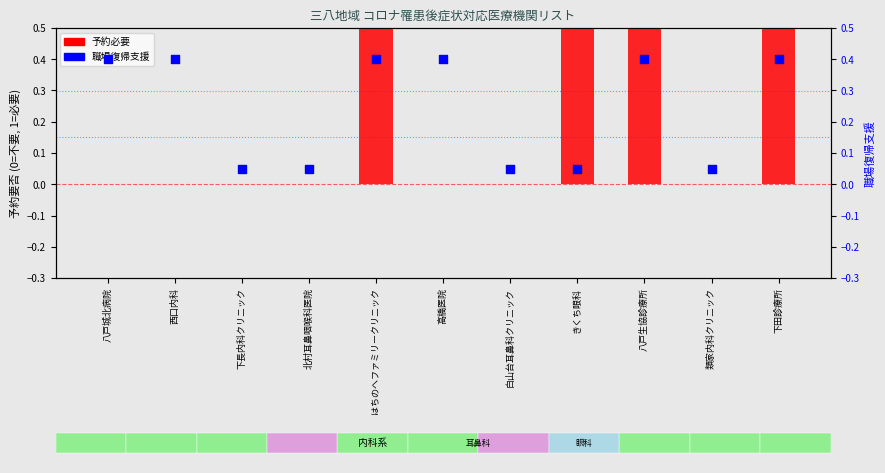

Which series reaches the minimum Y coordinate?

予約必要